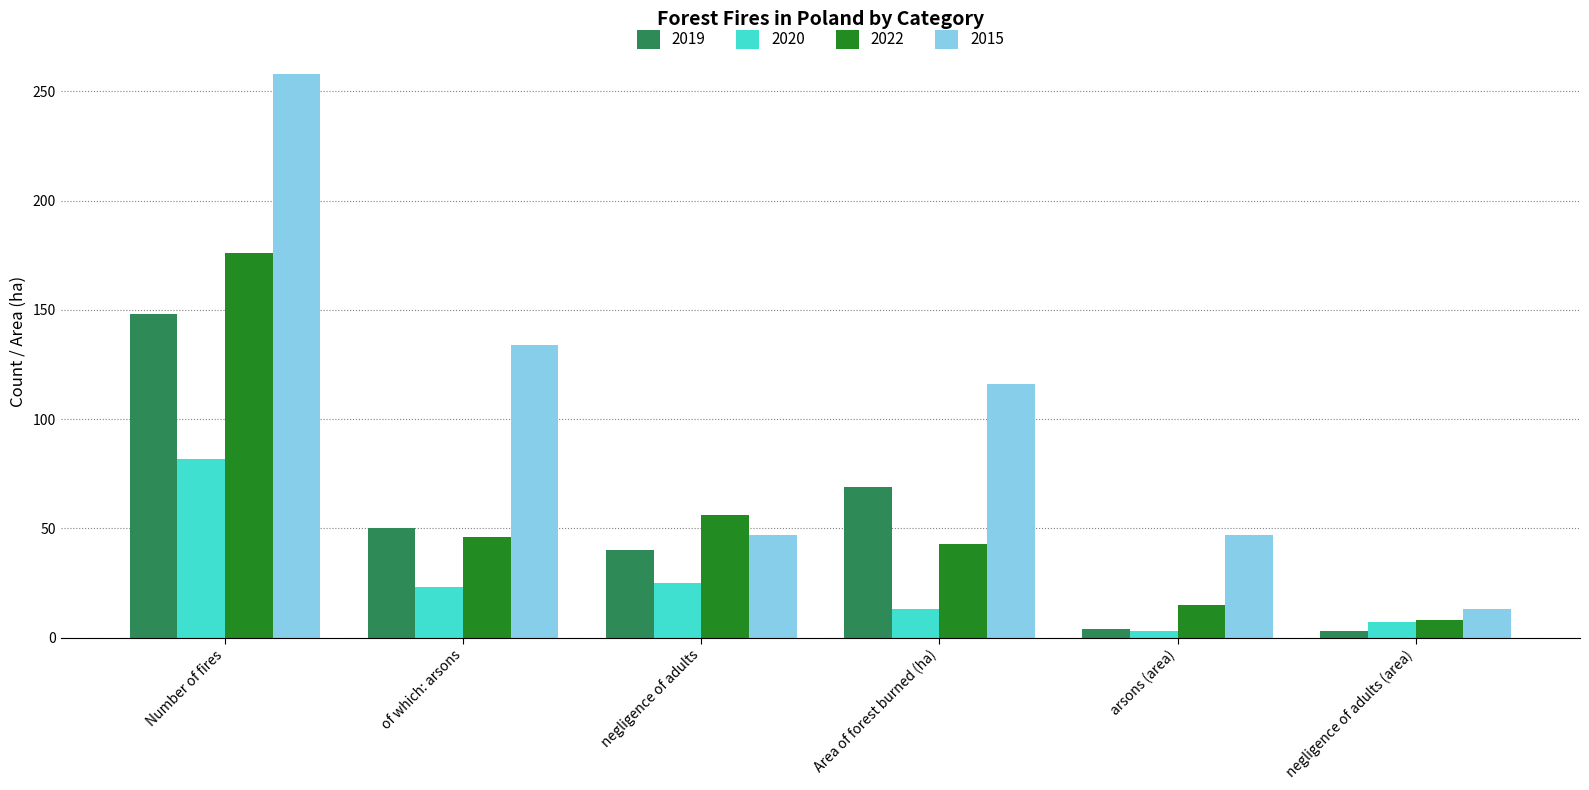

What are all the series names shown in the legend?

2019, 2020, 2022, 2015